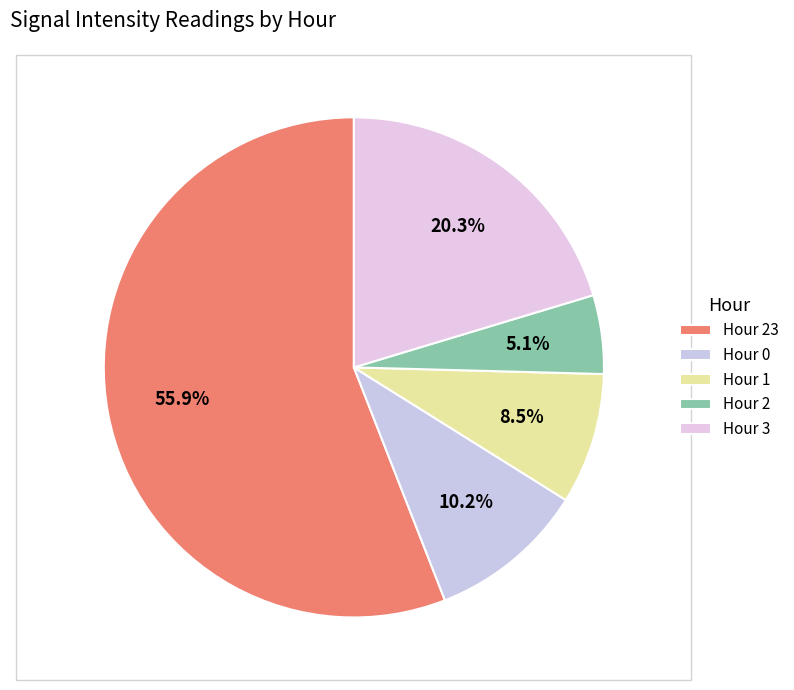

Count the number of slices in the pie.

5